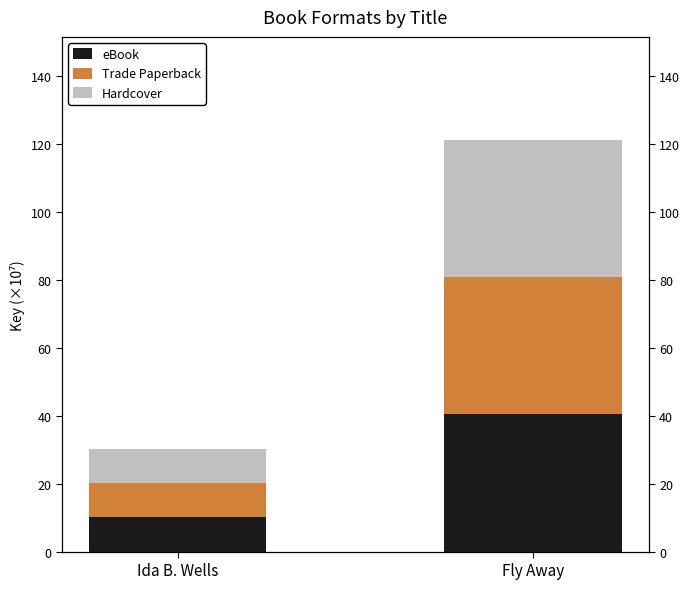

Reading left to right, transcribe all the data shown in this chart.

eBook: 10.1	40.4
Trade Paperback: 10.1	40.4
Hardcover: 10.1	40.4